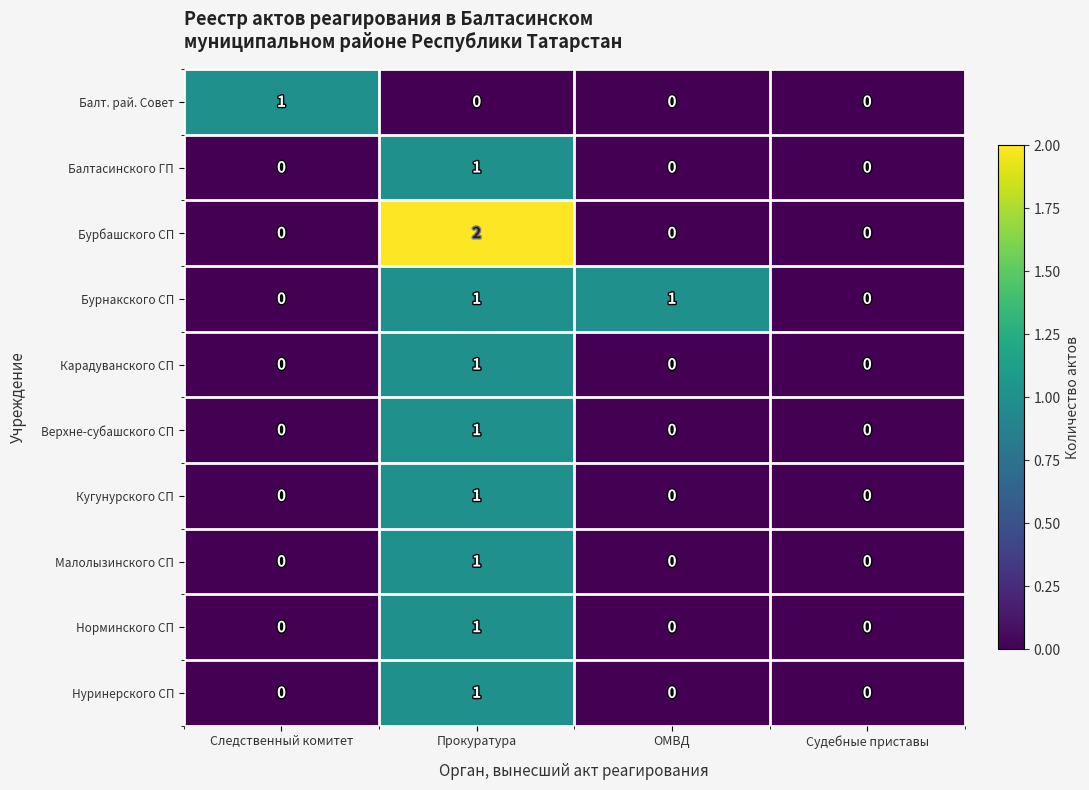

How many categories are shown in the chart?

4